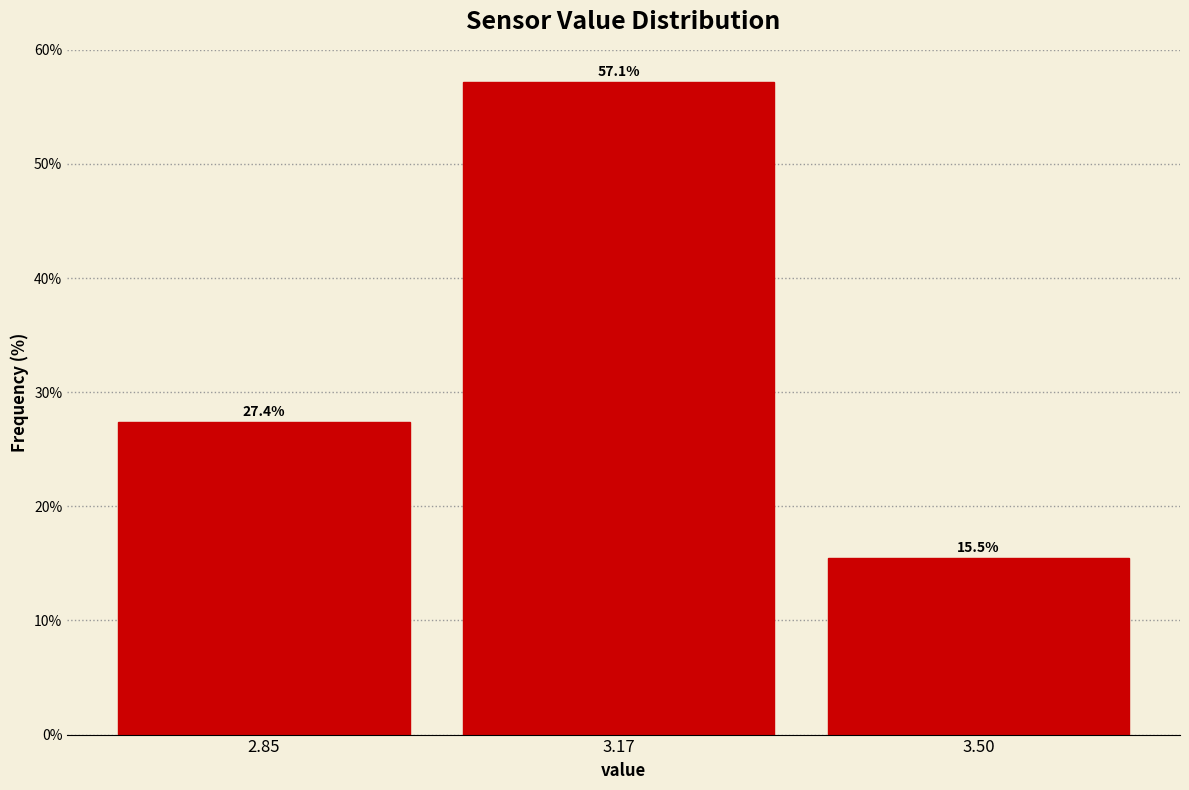

Reading left to right, what are all the values shown in this chart?

2.85=27.4	3.17=57.1	3.50=15.5